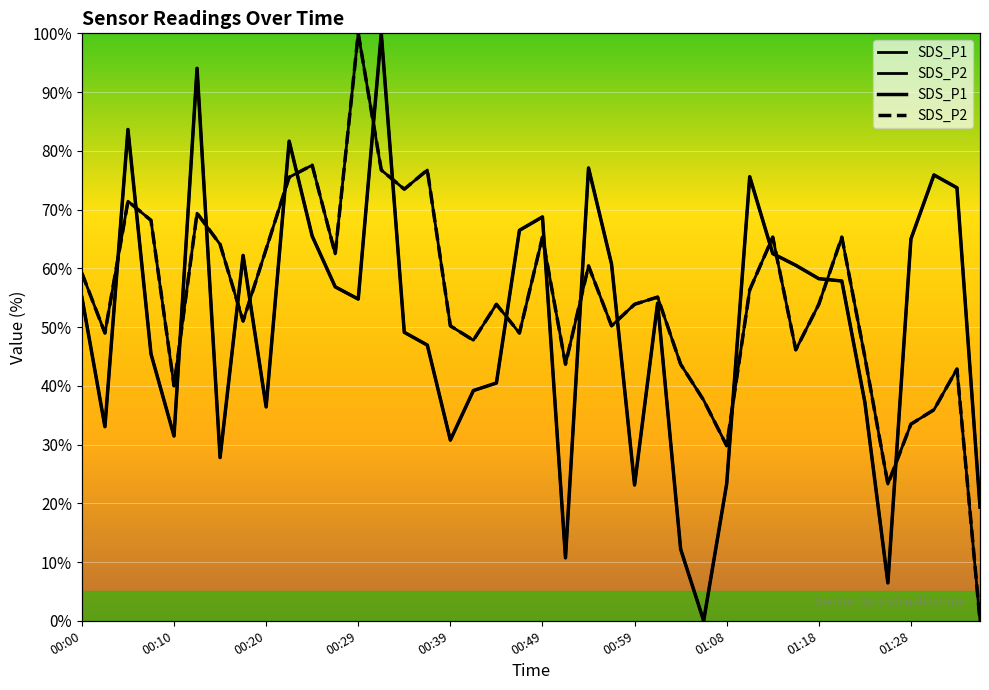

The SDS_P1 series shows 32.1 at 01:35. True or false?

False